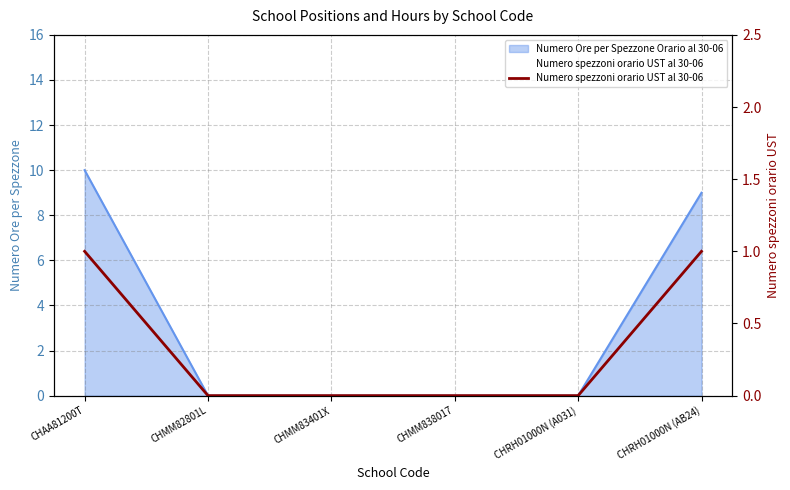

List the labels in order of value, largest first.

CHAA81200T, CHRH01000N (AB24), CHMM82801L, CHMM83401X, CHMM838017, CHRH01000N (A031)